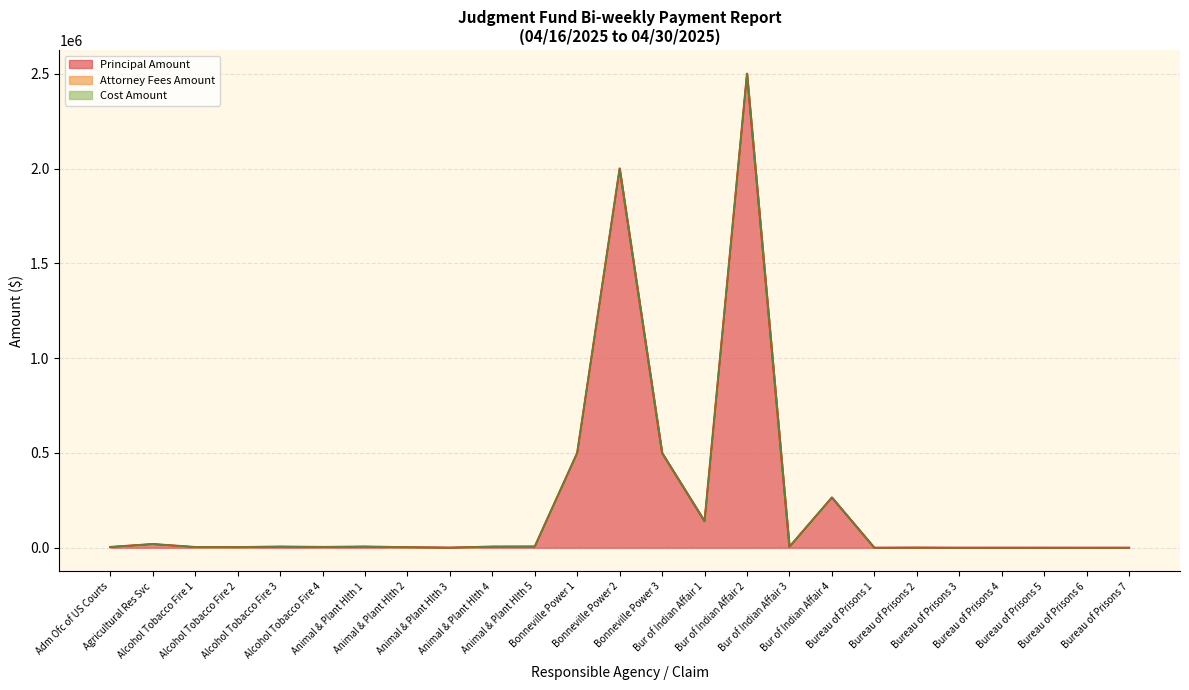

What is the difference between the maximum and minimum values in the Principal Amount series?

2499959.9